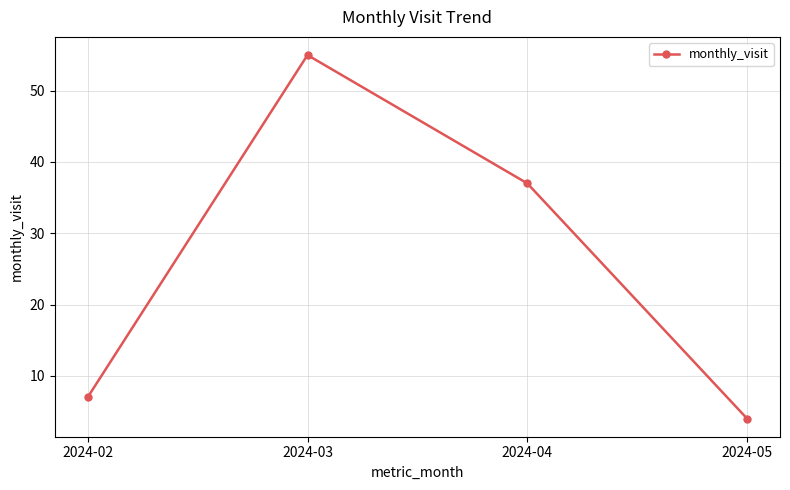

Is it true that the value at 2024-03 is 25?

False